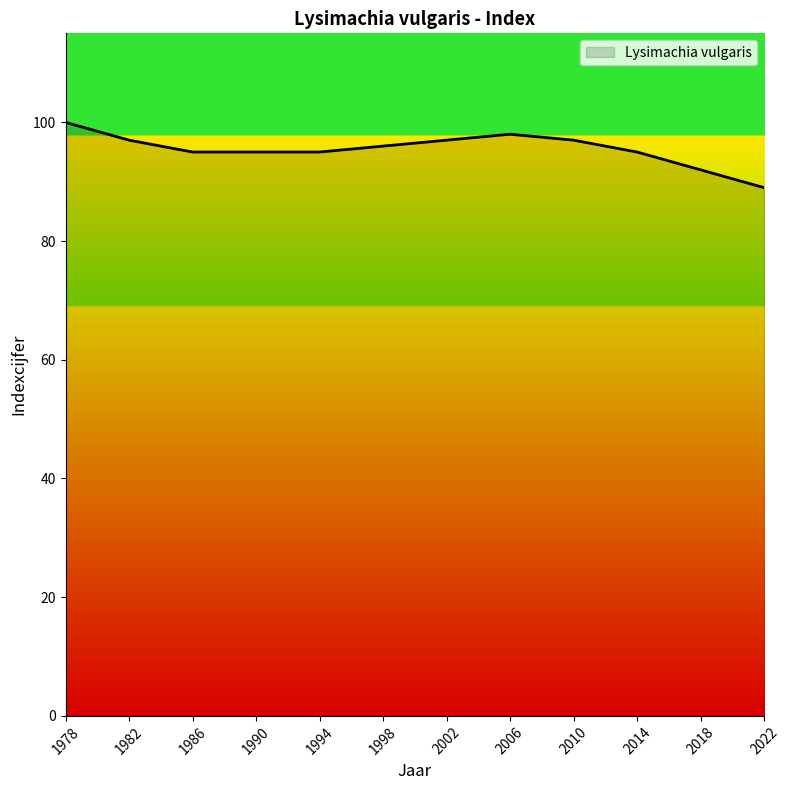

Where does the data first go above 96?

1978